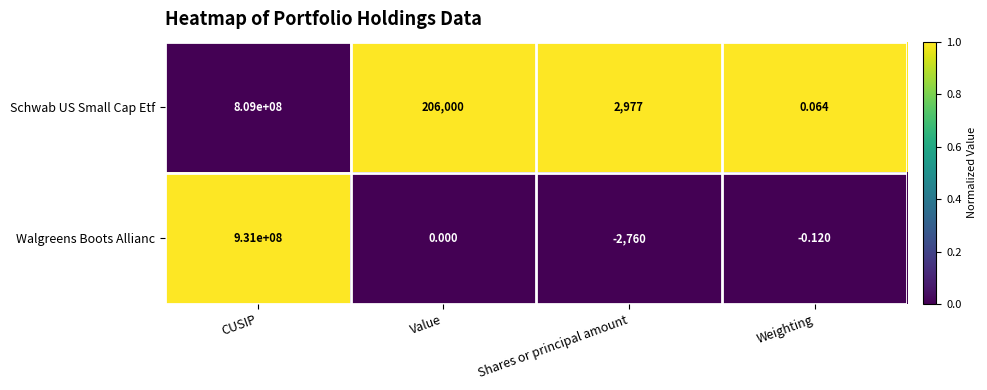

List the series in order of their overall mean, lowest first.

Schwab US Small Cap Etf, Walgreens Boots Allianc